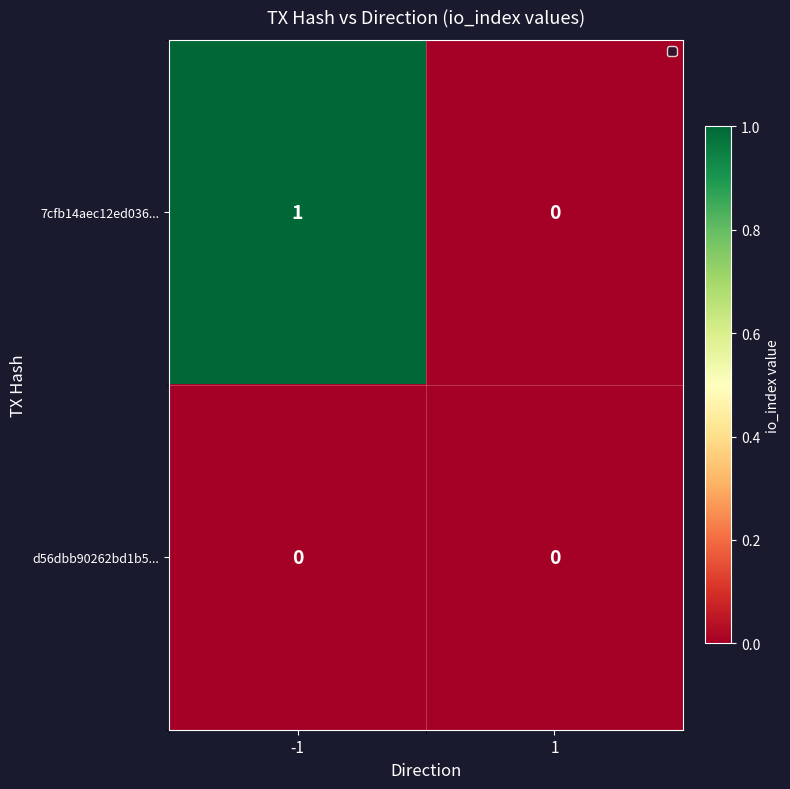

List the series in order of their overall mean, lowest first.

d56dbb90262bd1b5..., 7cfb14aec12ed036...